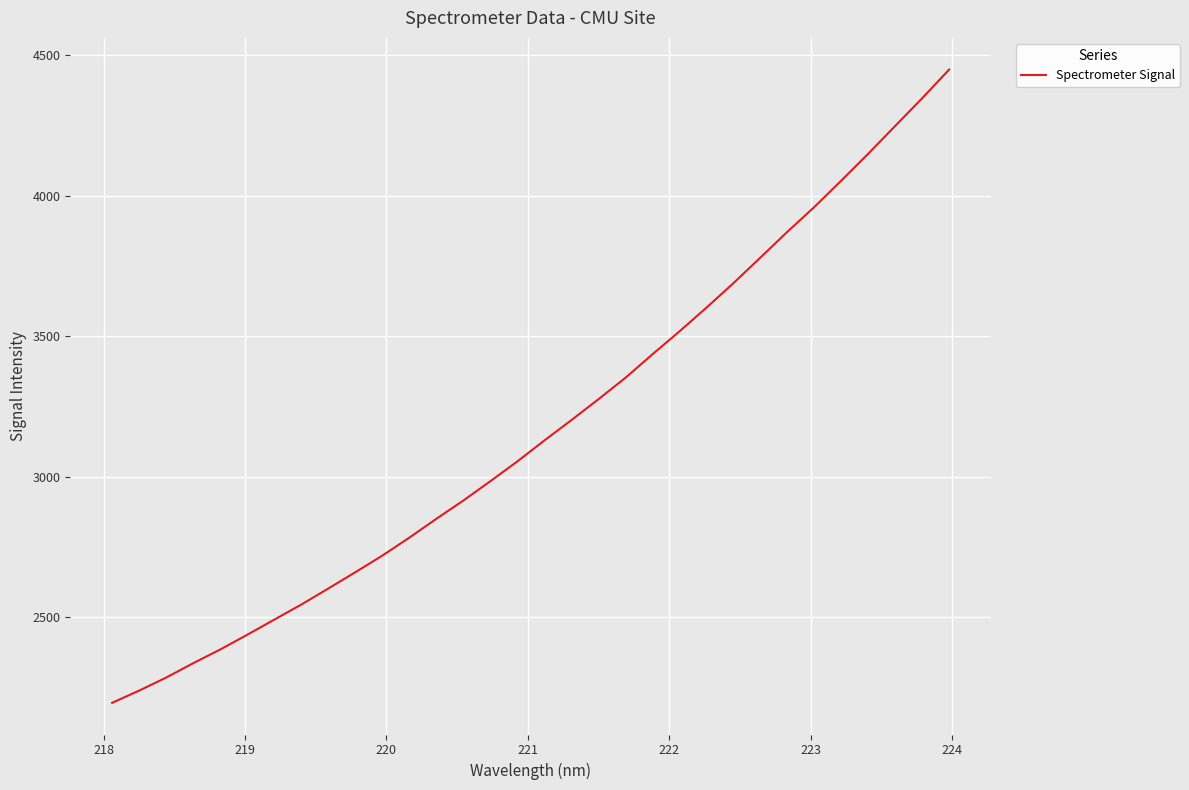

What is the difference between the maximum and minimum values?

2252.6